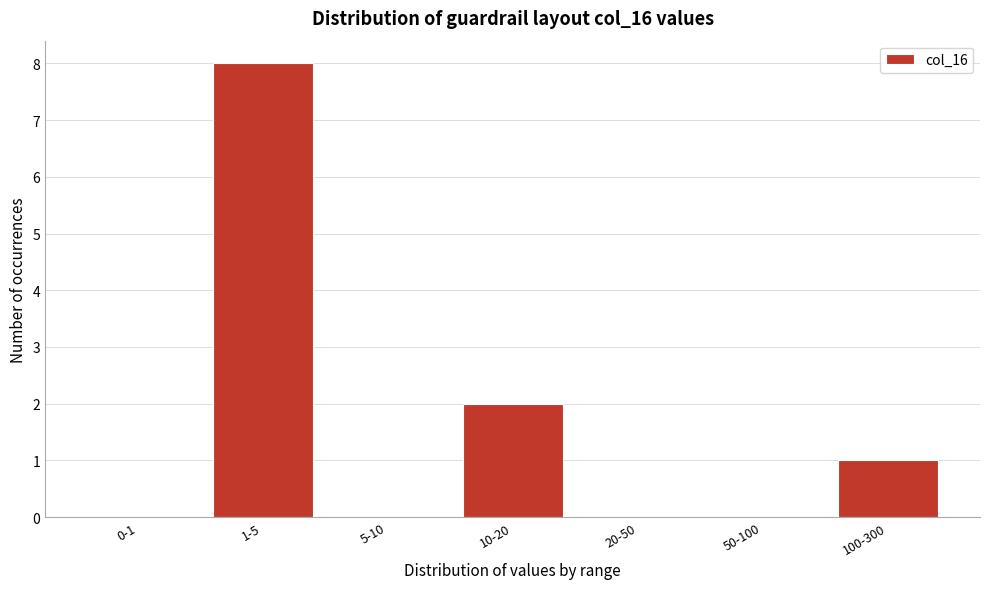

Reading left to right, extract all data points from this chart.

0-1=0	1-5=8	5-10=0	10-20=2	20-50=0	50-100=0	100-300=1